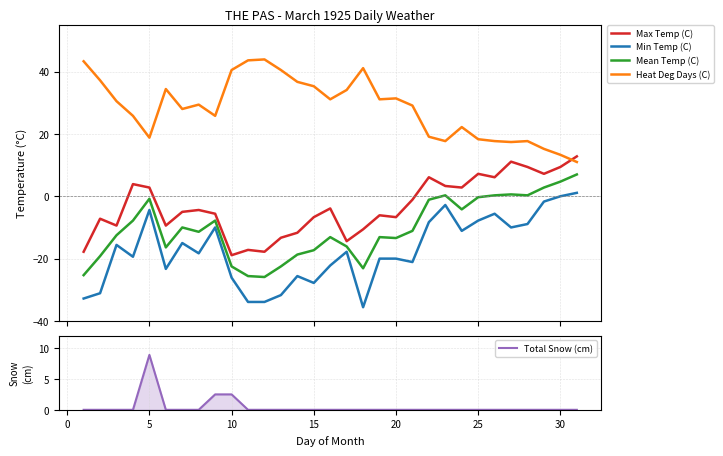

How many times do Heat Deg Days (C) and Max Temp (C) cross each other?

1